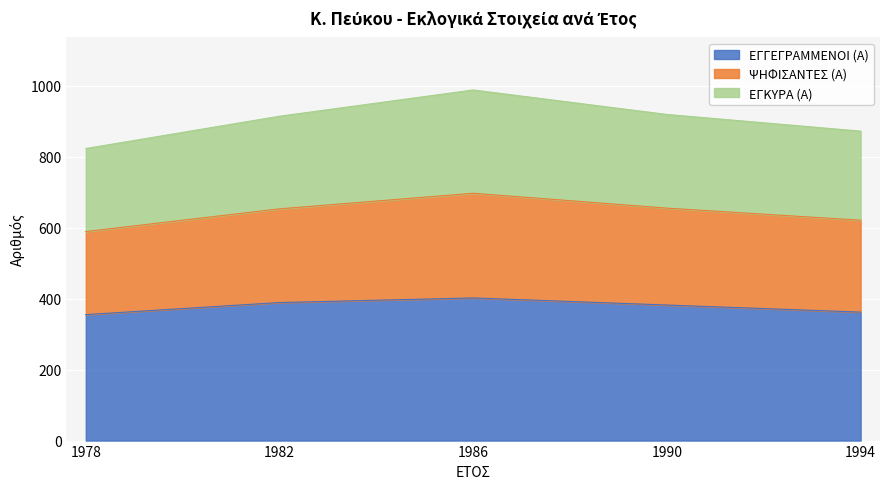

True or false: ΕΓΓΕΓΡΑΜΜΕΝΟΙ (Α) has more than 2 points higher than both neighbors.

False